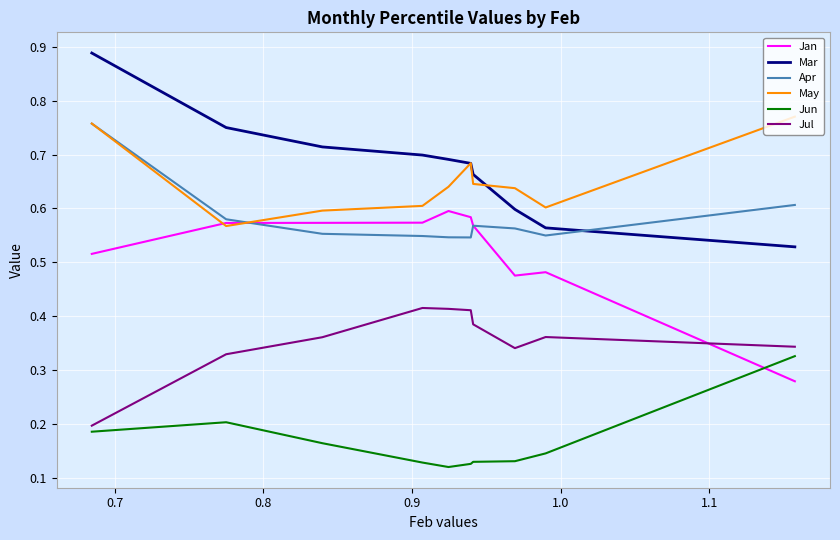

What is the average value of the Jan series?

0.5